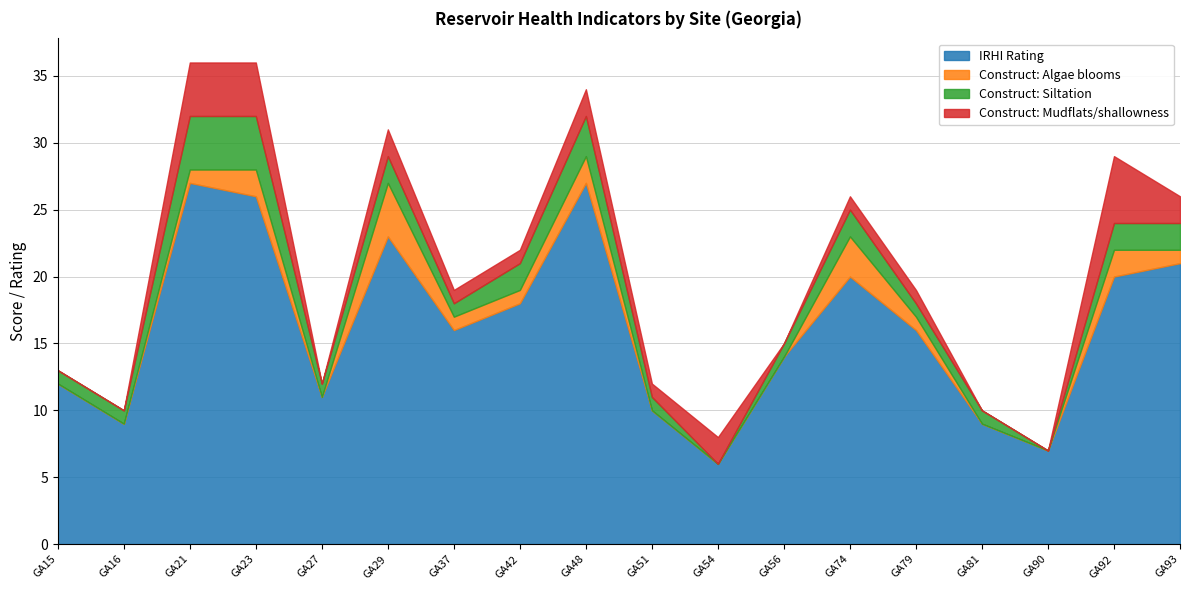

How many lines are shown in the chart?

4